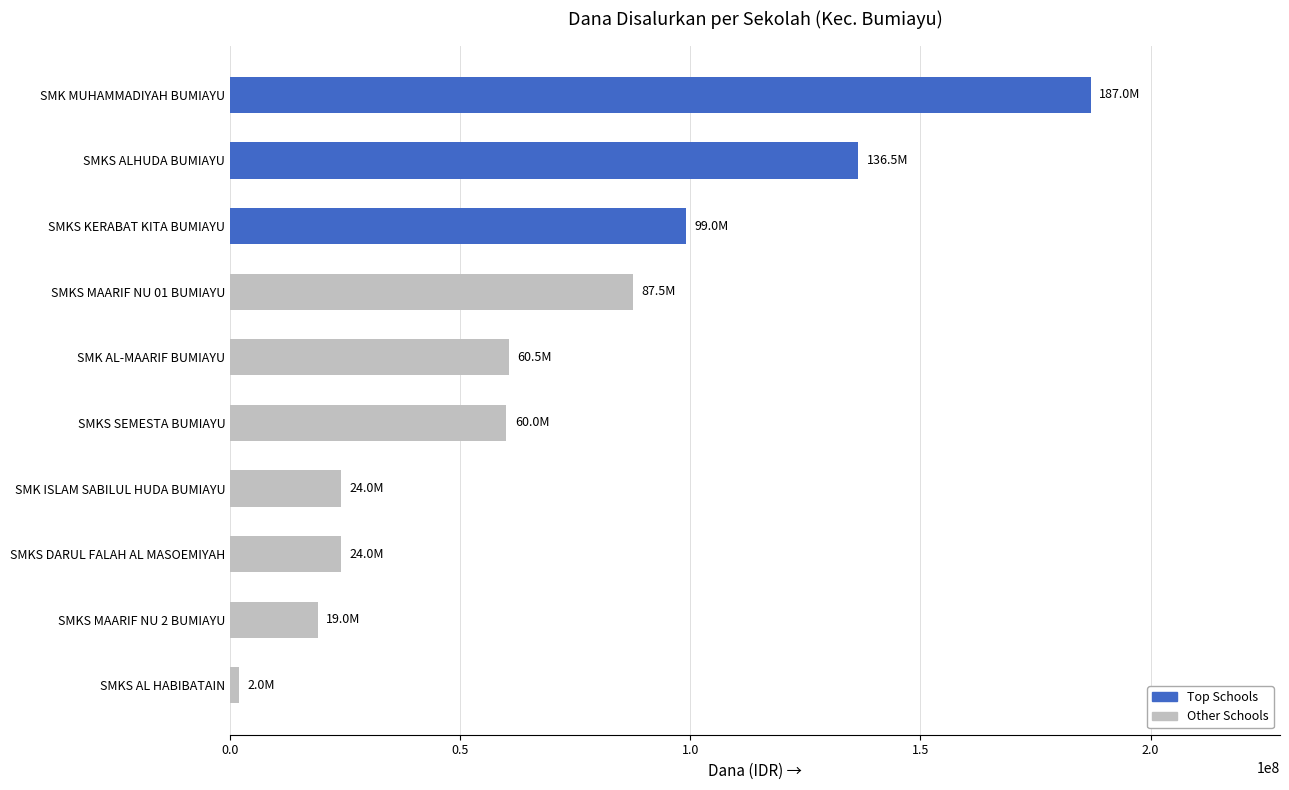

Does the chart contain any negative values?

No